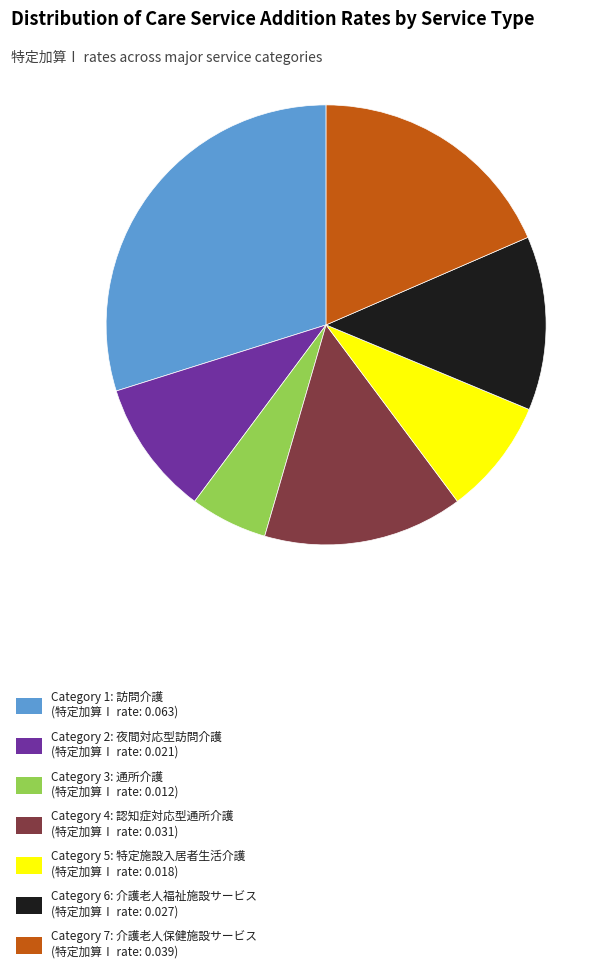

Is the sum of Category 5: 特定施設入居者生活介護 (特定加算Ⅰ rate: 0.018) and Category 4: 認知症対応型通所介護 (特定加算Ⅰ rate: 0.031) greater than half?

No